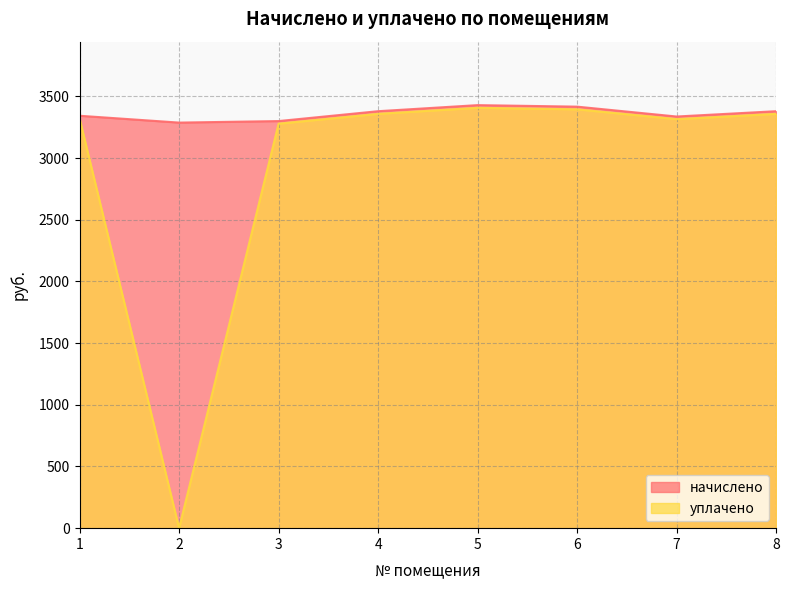

How many lines are shown in the chart?

2